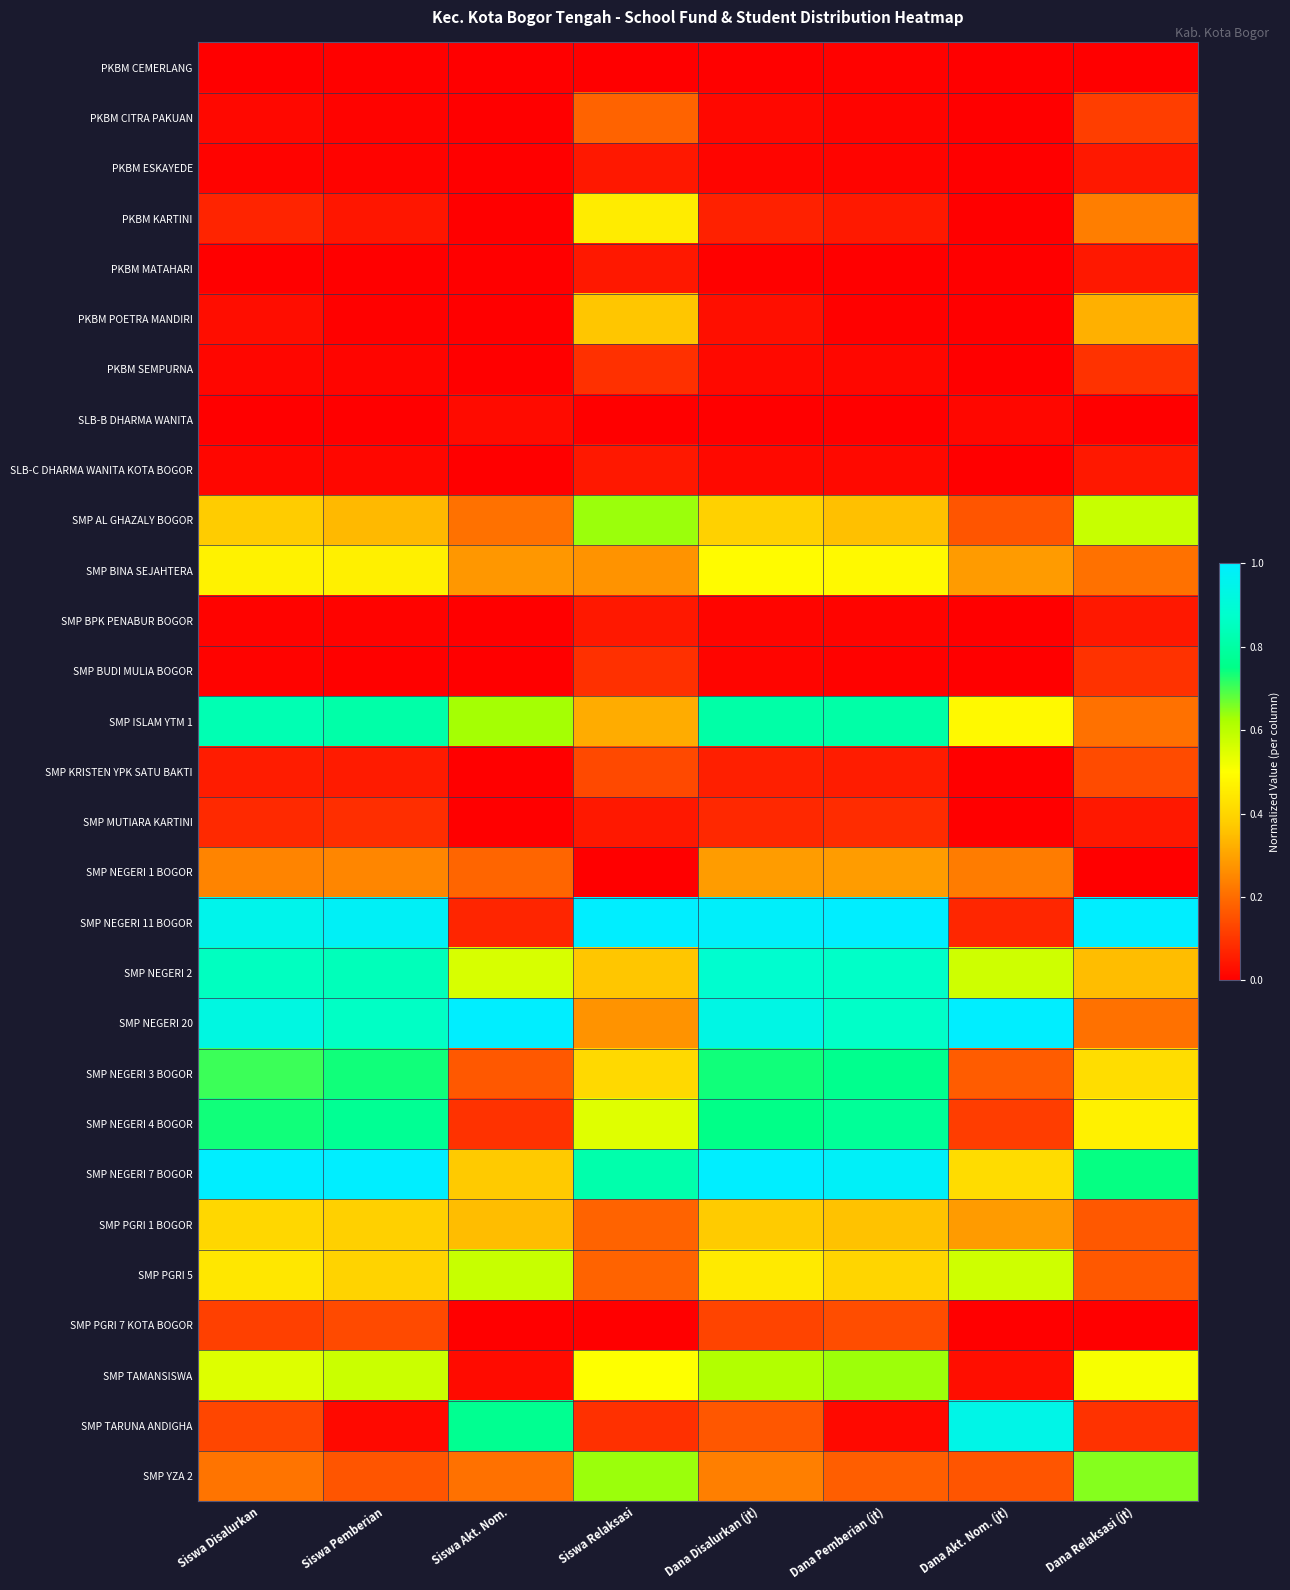

List the series in order of their peak value, highest first.

SMP NEGERI 11 BOGOR, SMP NEGERI 20, SMP NEGERI 7 BOGOR, SMP TARUNA ANDIGHA, SMP NEGERI 2, SMP ISLAM YTM 1, SMP NEGERI 4 BOGOR, SMP NEGERI 3 BOGOR, SMP YZA 2, SMP AL GHAZALY BOGOR, SMP TAMANSISWA, SMP PGRI 5, SMP BINA SEJAHTERA, PKBM KARTINI, SMP PGRI 1 BOGOR, PKBM POETRA MANDIRI, SMP NEGERI 1 BOGOR, PKBM CITRA PAKUAN, SMP PGRI 7 KOTA BOGOR, SMP KRISTEN YPK SATU BAKTI, PKBM SEMPURNA, SMP BUDI MULIA BOGOR, SMP MUTIARA KARTINI, PKBM ESKAYEDE, PKBM MATAHARI, SLB-C DHARMA WANITA KOTA BOGOR, SMP BPK PENABUR BOGOR, SLB-B DHARMA WANITA, PKBM CEMERLANG